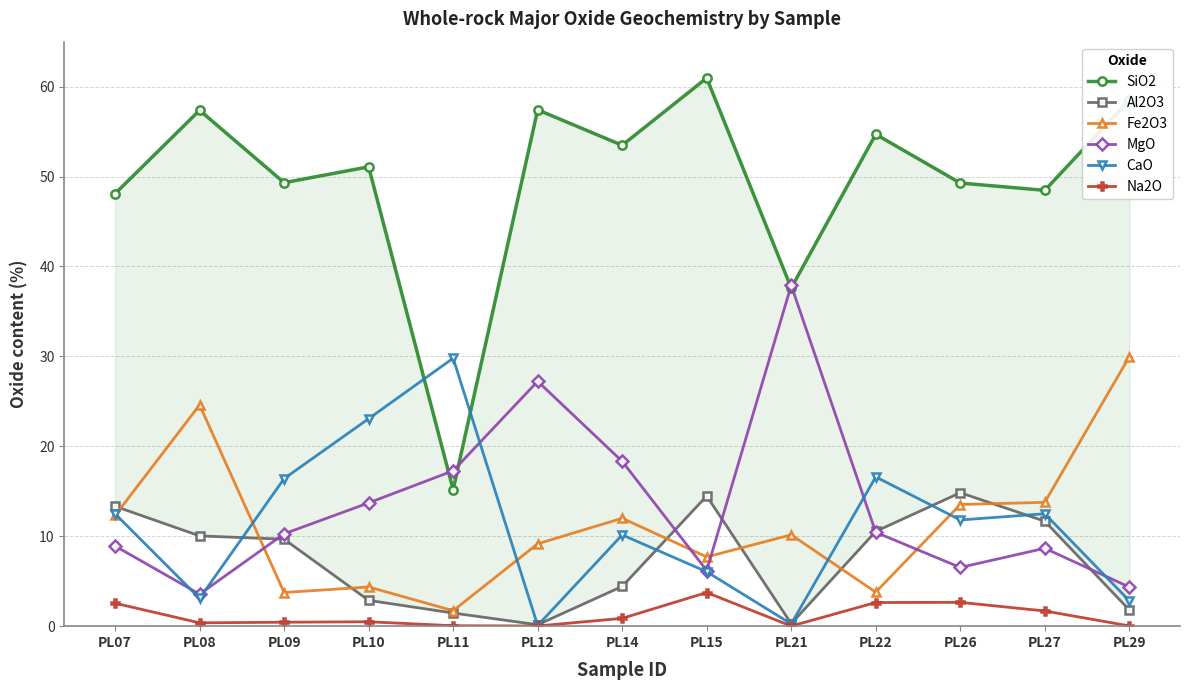

Which series changed the most between PL10 and PL27?

CaO